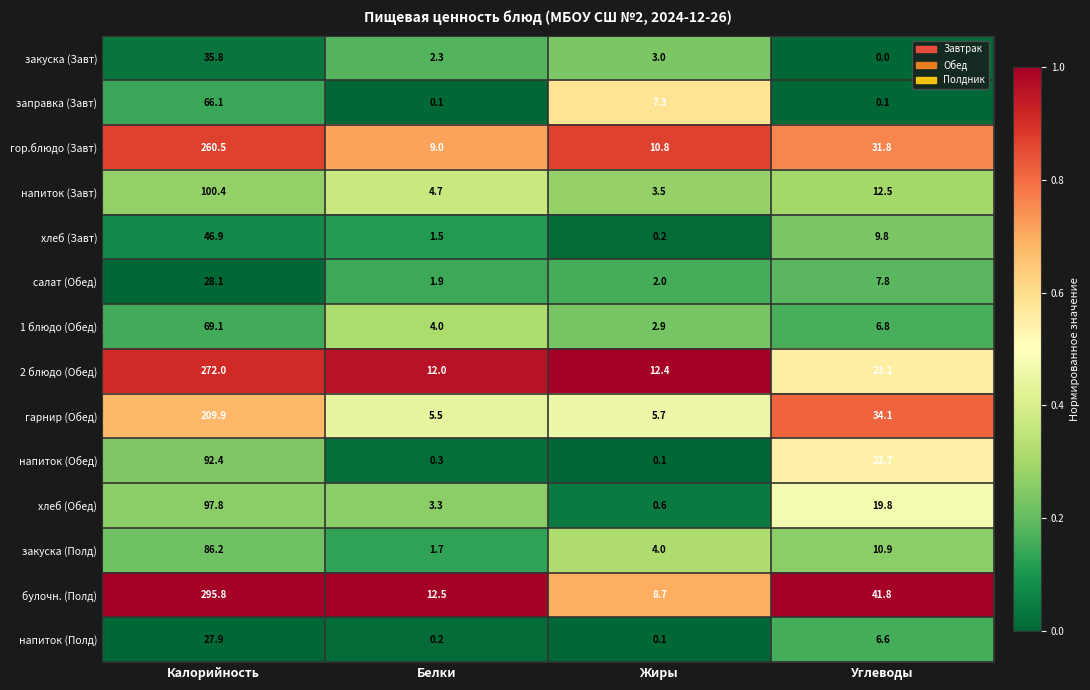

Where is напиток (Обед) nearest to the value 46?

Углеводы